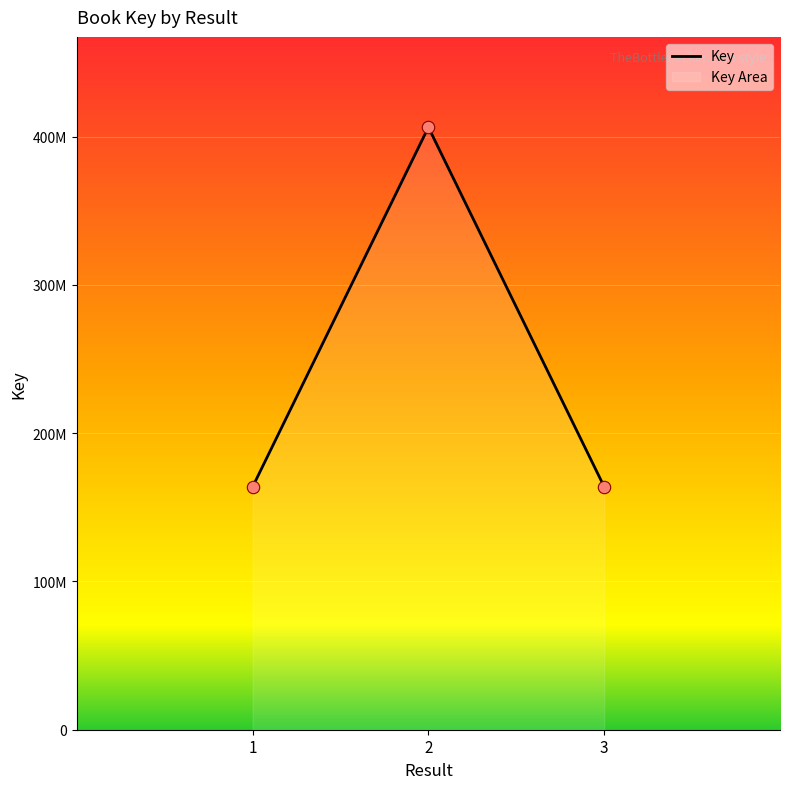

What is the ratio of the value at 3 to the value at 2?

0.4